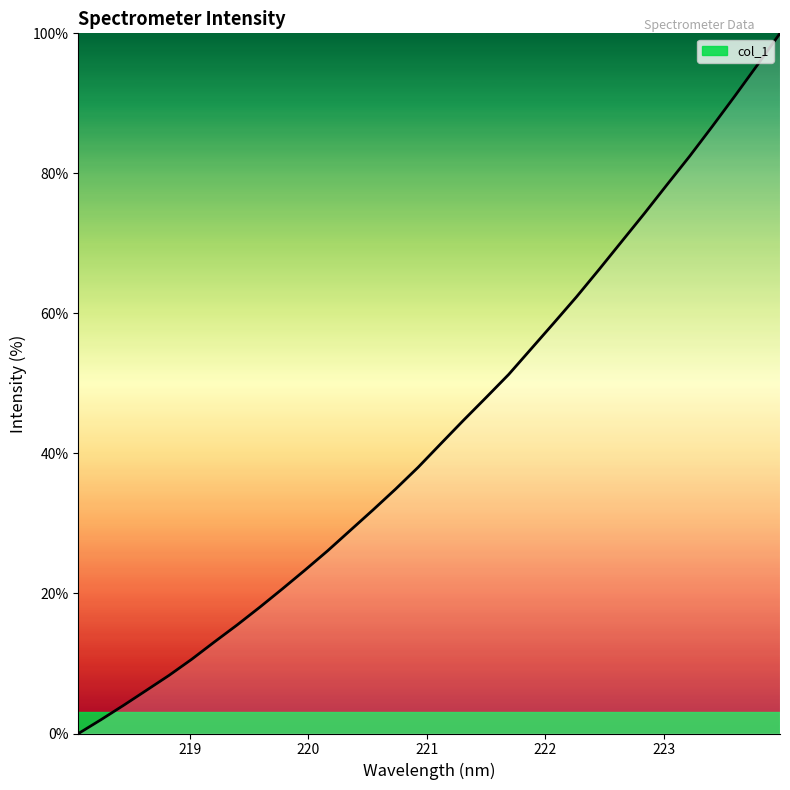

What is the difference between the maximum and minimum values?

100.0